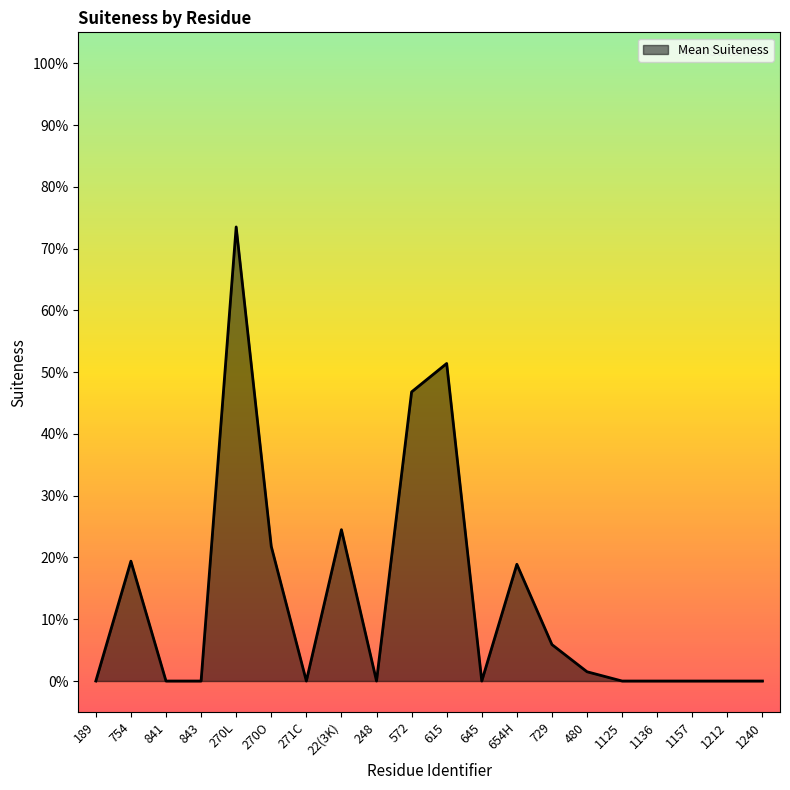

Does the chart display data point markers on the line(s)?

No